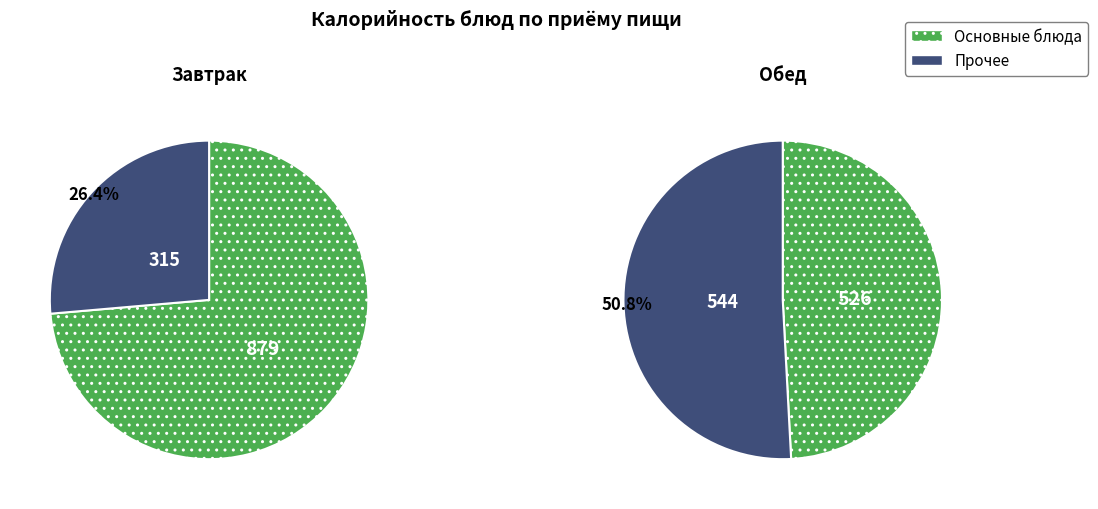

Do 1 and 3 together represent more than half of the pie?

No